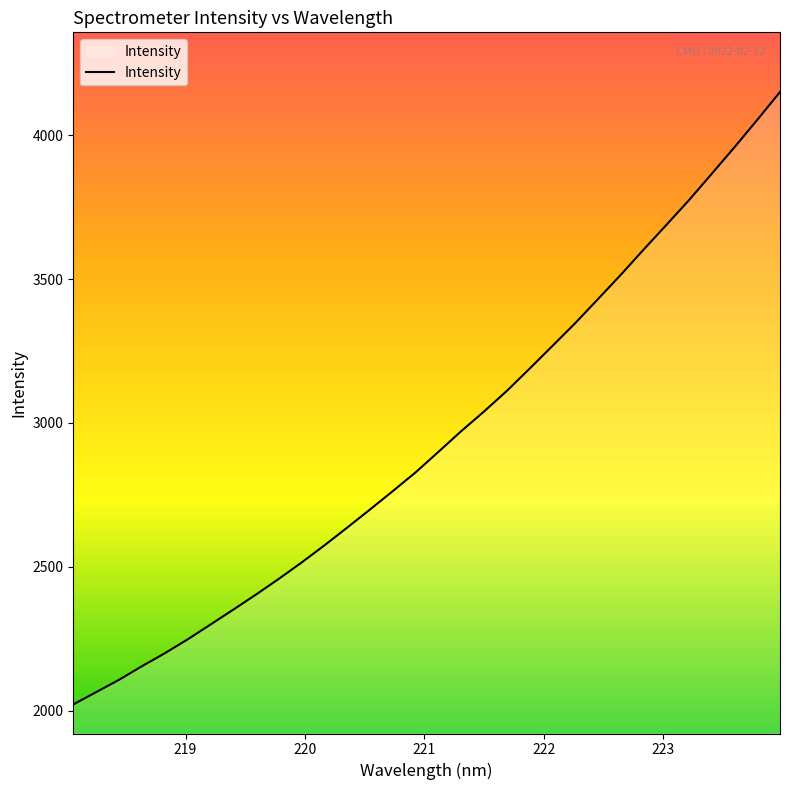

What is the smallest value displayed?

2021.2